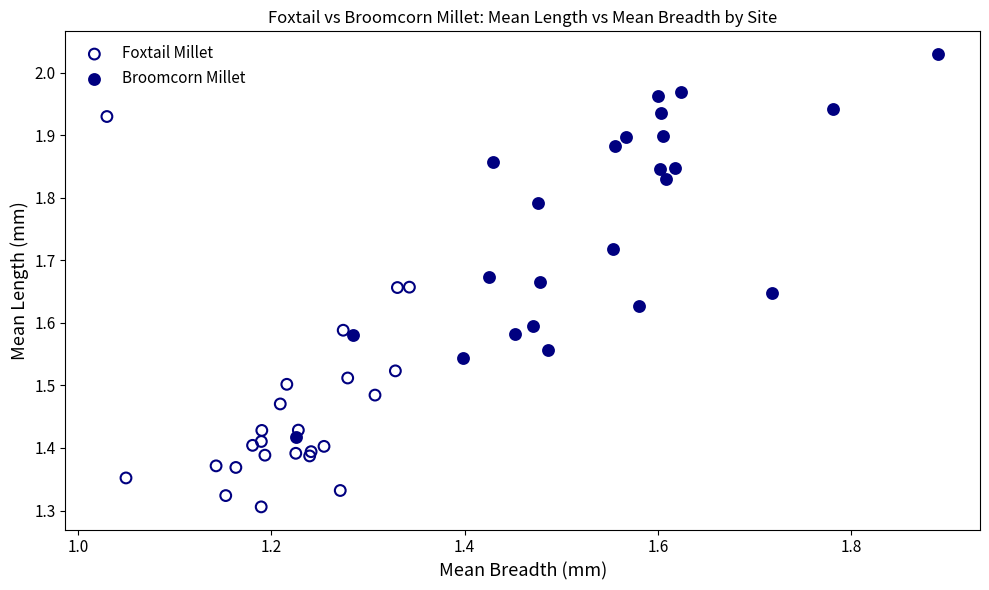

What are all the series names shown in the legend?

Foxtail Millet, Broomcorn Millet